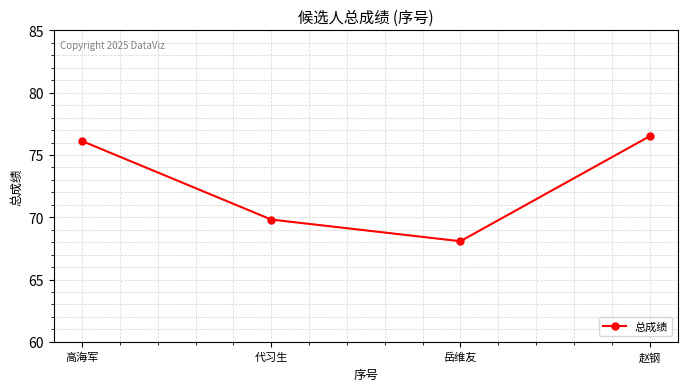

At which label is the value closest to 72?

代习生